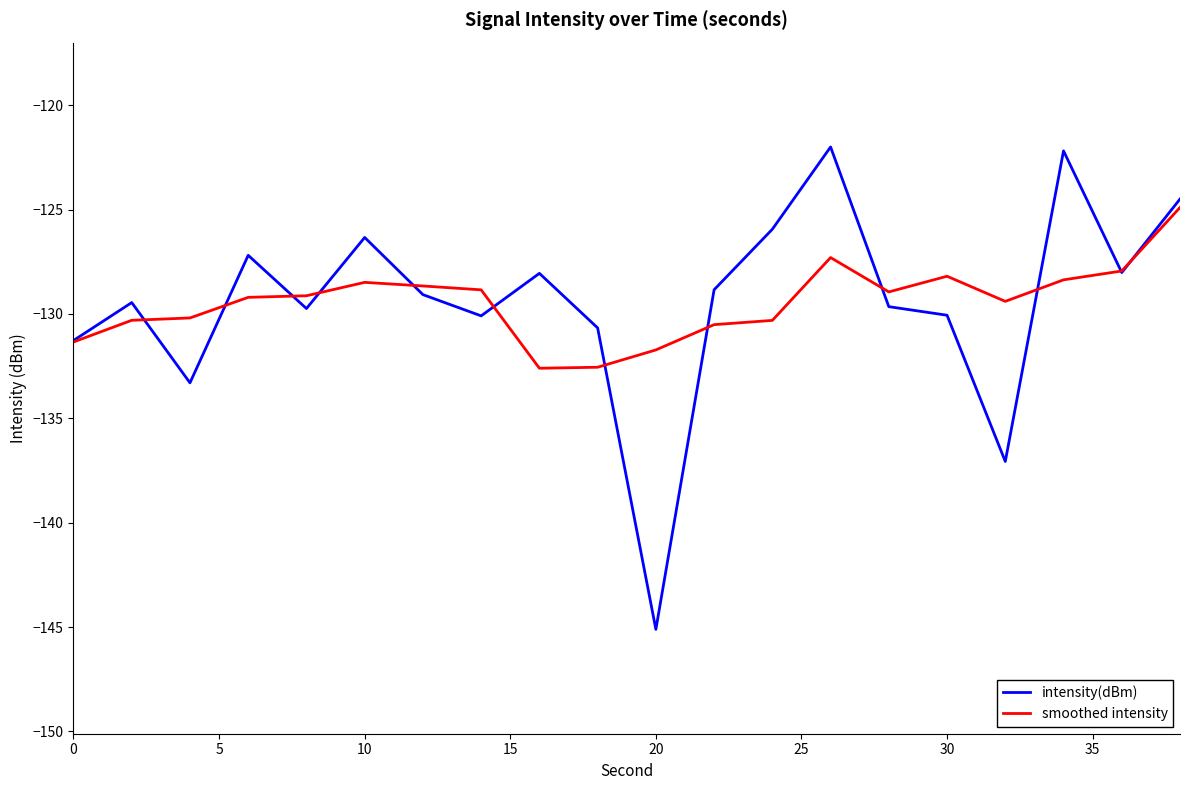

Which series has the largest range (max minus min)?

intensity(dBm)